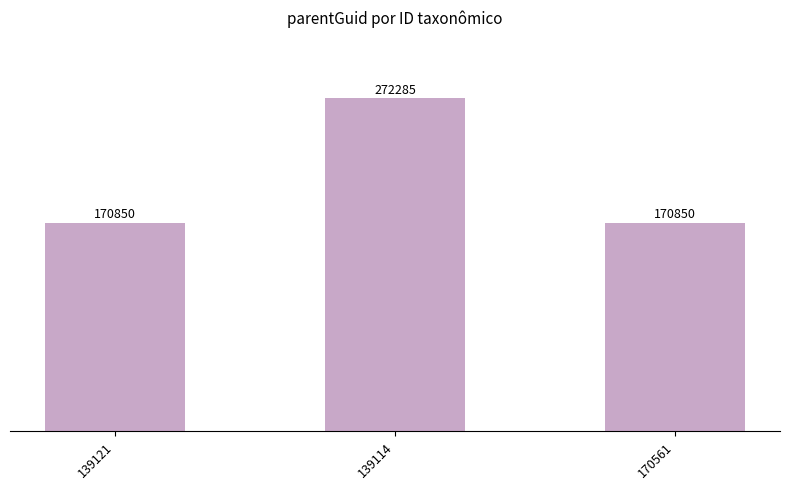

Which category has the highest value across all series?

139114